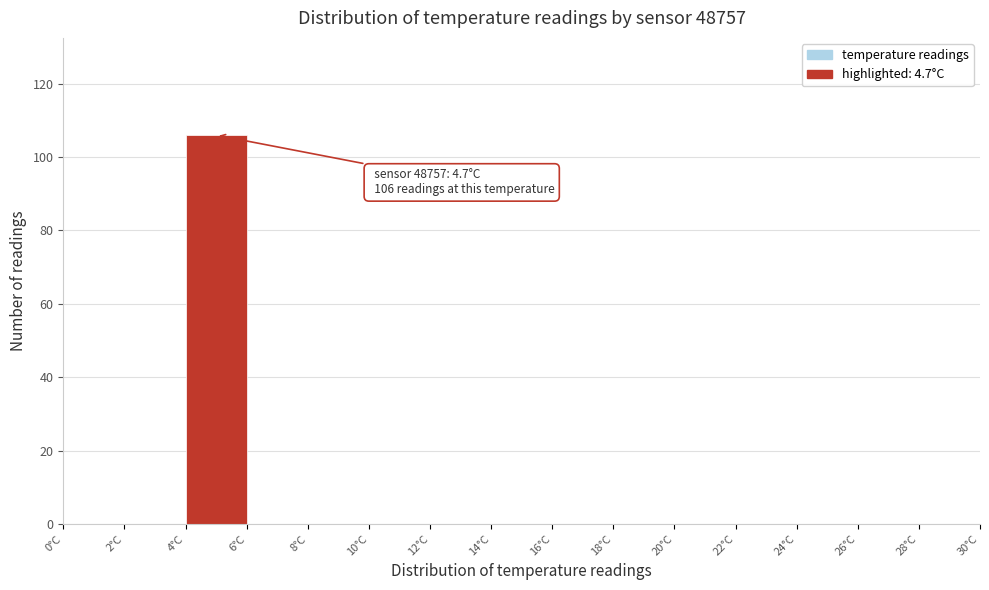

Over which range of the x-axis is the bar tallest?

4 to 6